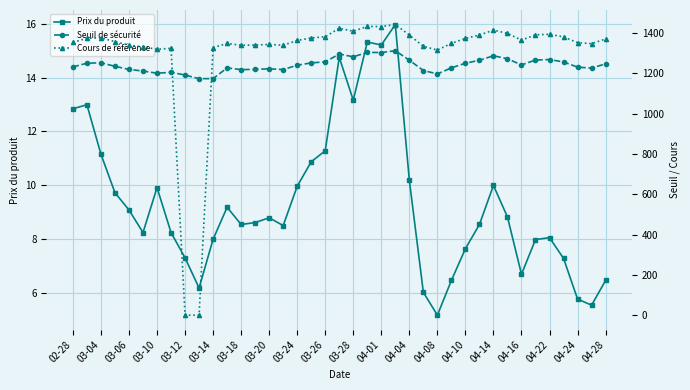

Which category has the lowest value in the Prix du produit series?

04-08